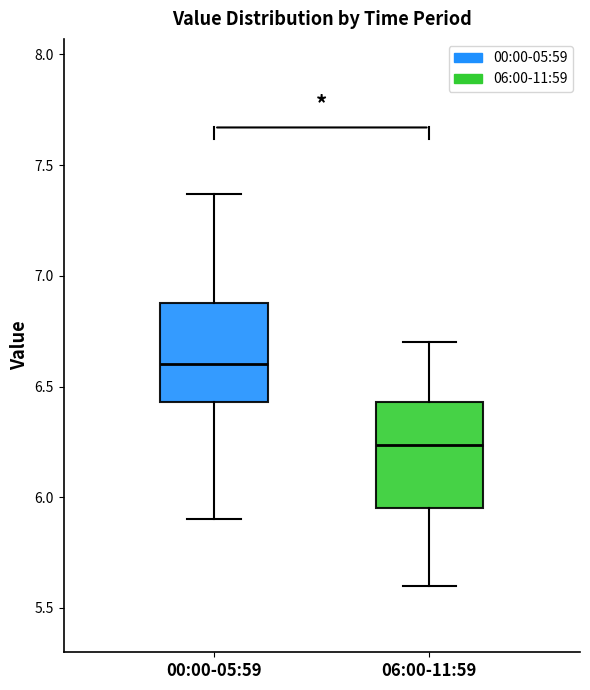

Reading left to right, transcribe this box plot: for each box, give where its median line is, the range the box spans, and where its two whiskers end, as read against the y-axis. The values are not printed on the chart, so give them approximately, as read against the axis.

00:00-05:59: median 6.60, box 6.45 to 6.90, whiskers 5.90 to 7.35
06:00-11:59: median 6.25, box 5.95 to 6.45, whiskers 5.60 to 6.70